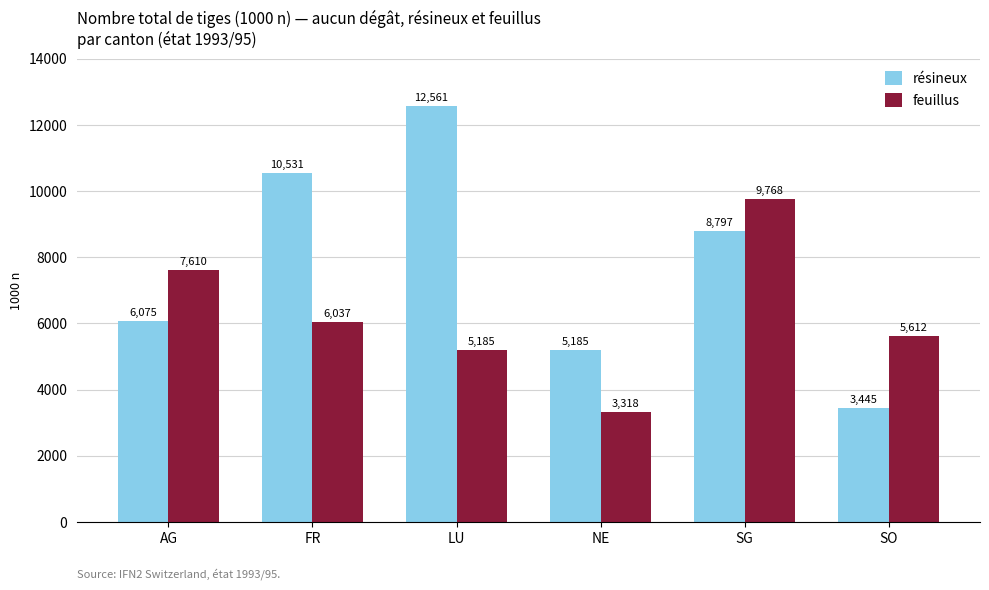

Which series changed the most between AG and FR?

résineux